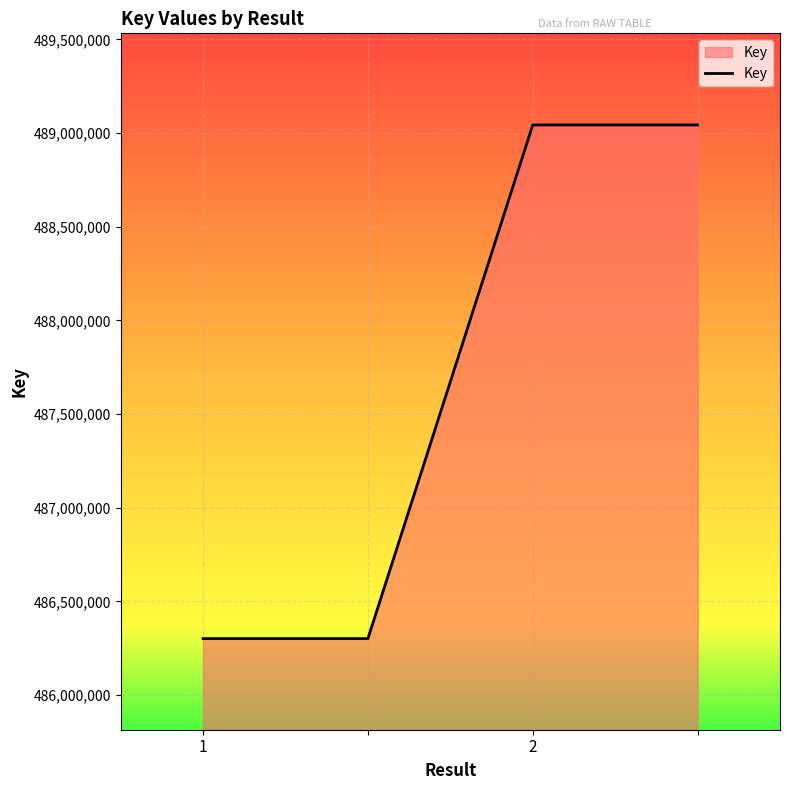

True or false: there are more than 2 points higher than both neighbors.

False